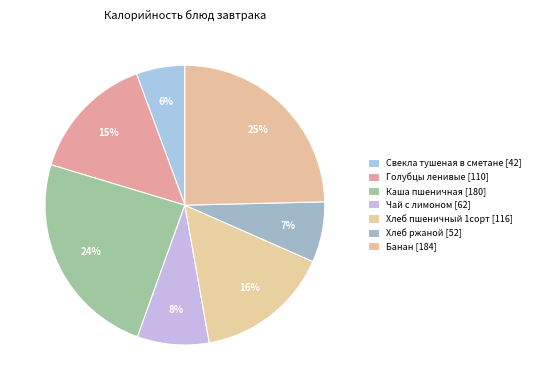

Count the number of slices in the pie.

7